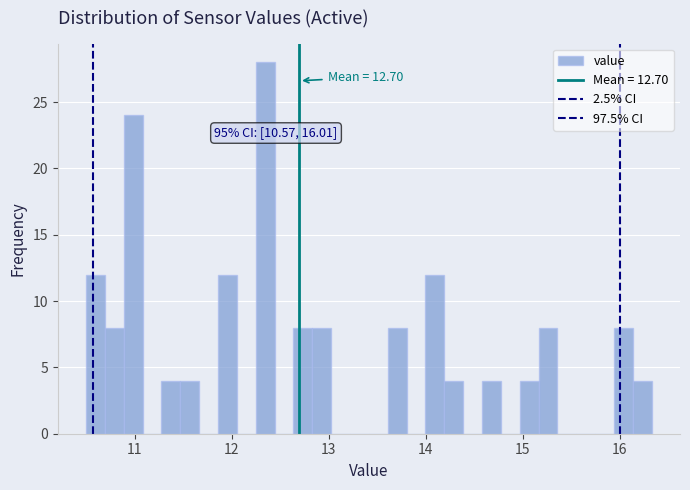

Read against the x-axis, roughly where is the centre of the tallest bar?

12.3